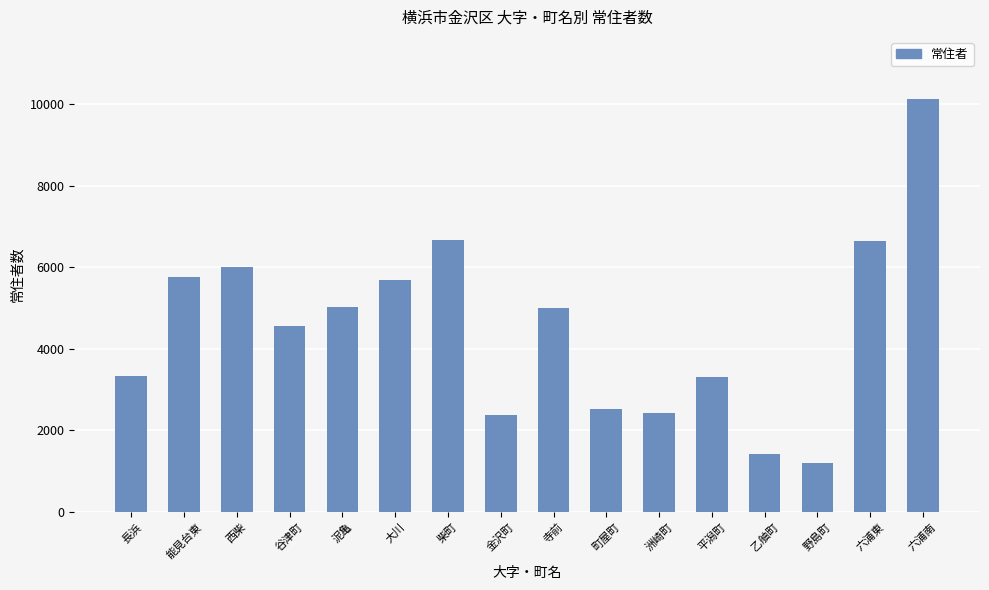

What is the label of the 11th bar from the right?

大川